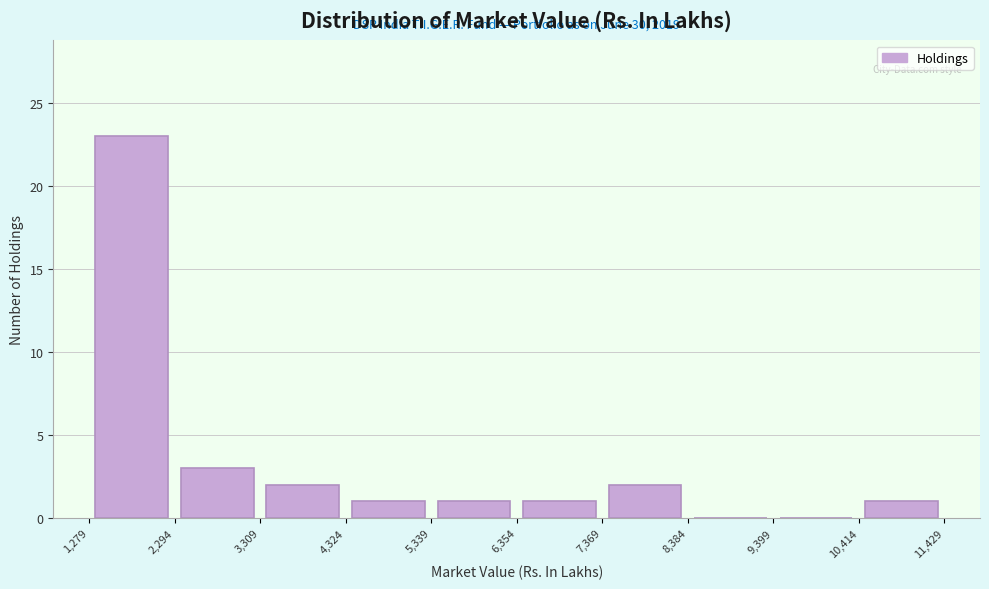

Over which range of the x-axis is the bar tallest?

1,279 to 2,294